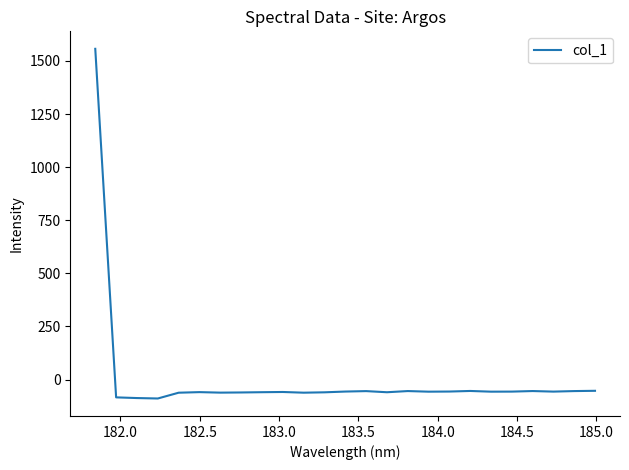

What is the greatest value displayed?

1557.2